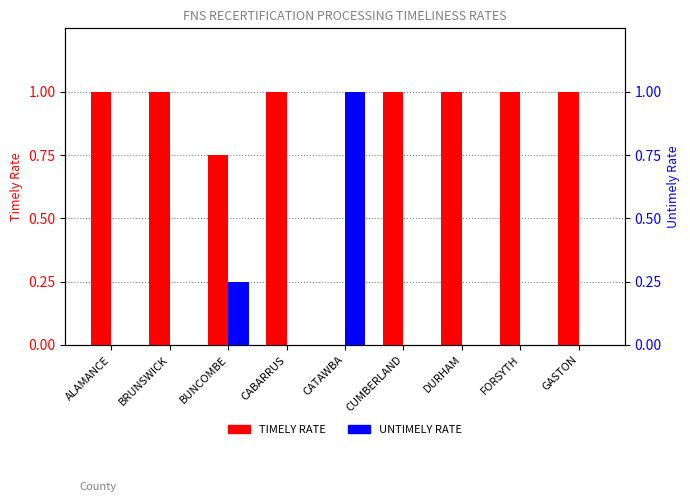

Which has a higher value, BRUNSWICK or ALAMANCE?

BRUNSWICK